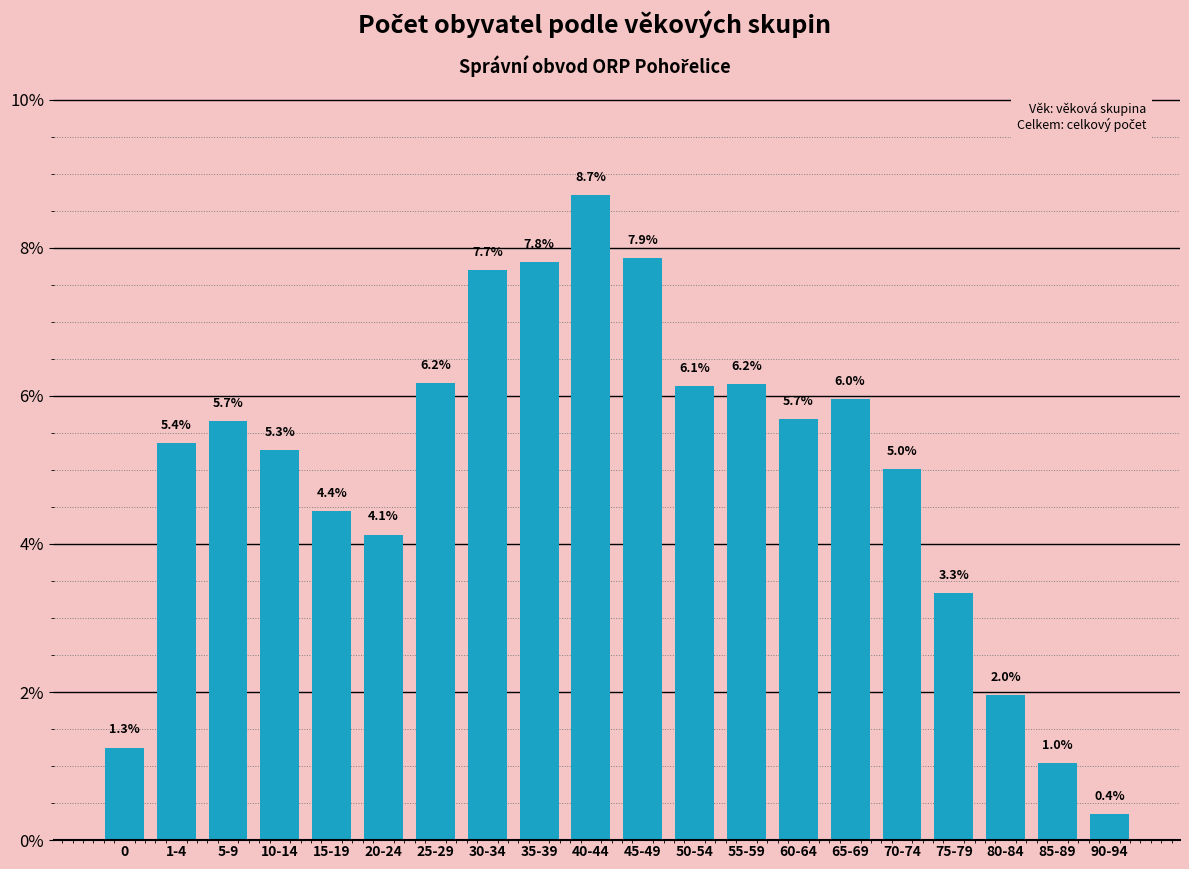

Reading left to right, list all the values displayed in this chart.

0=1.3	1-4=5.4	5-9=5.7	10-14=5.3	15-19=4.4	20-24=4.1	25-29=6.2	30-34=7.7	35-39=7.8	40-44=8.7	45-49=7.9	50-54=6.1	55-59=6.2	60-64=5.7	65-69=6.0	70-74=5.0	75-79=3.3	80-84=2.0	85-89=1.0	90-94=0.4